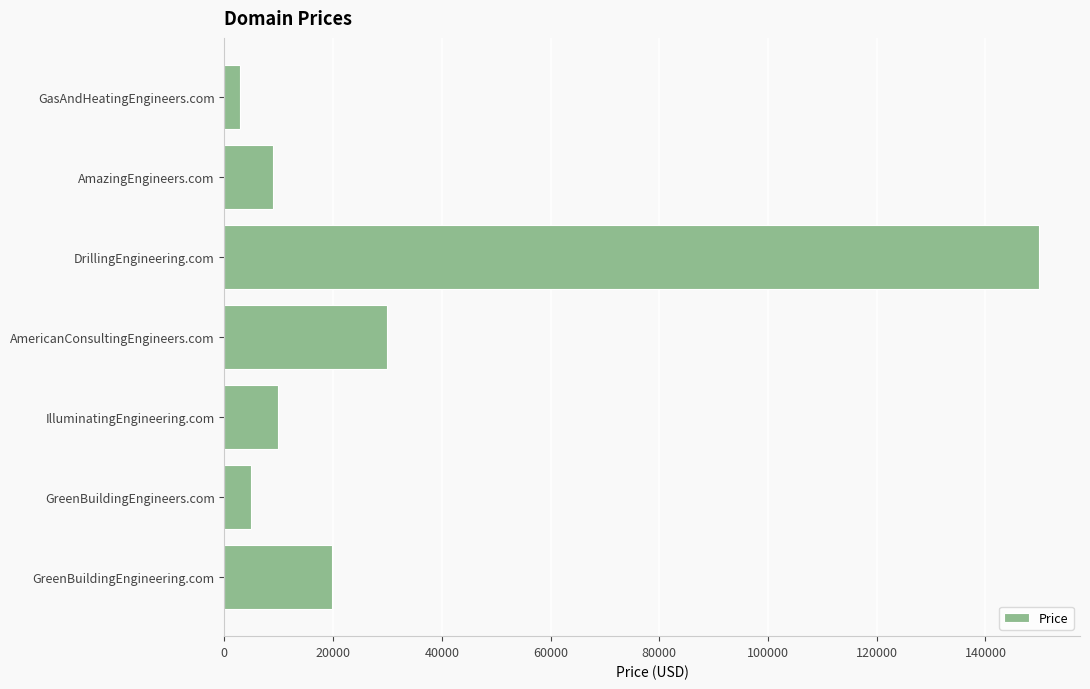

Does the chart contain stacked bars?

No